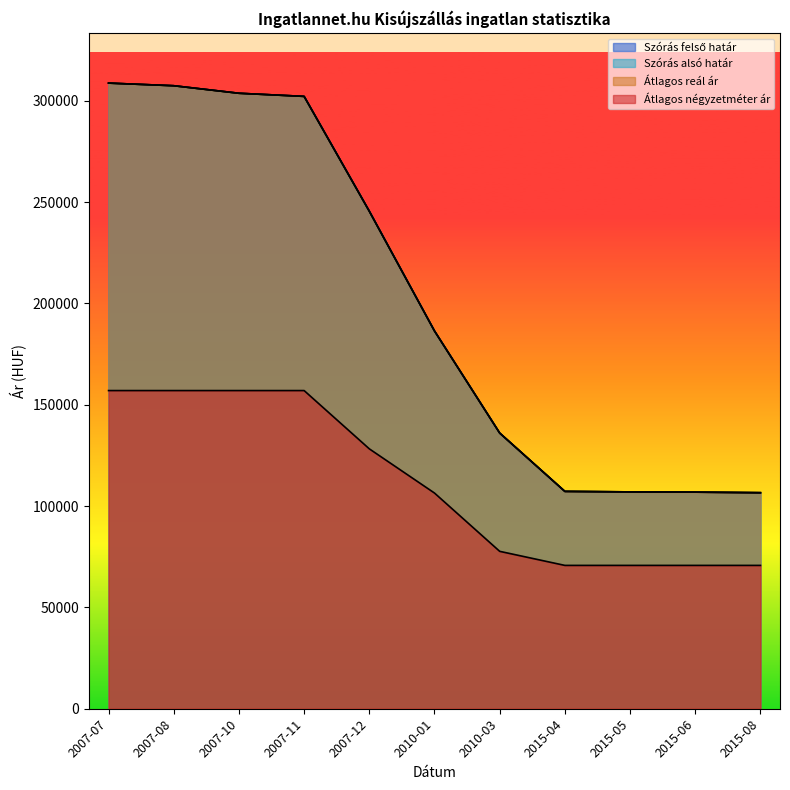

What is the total value across all series at 2010-03?

485772